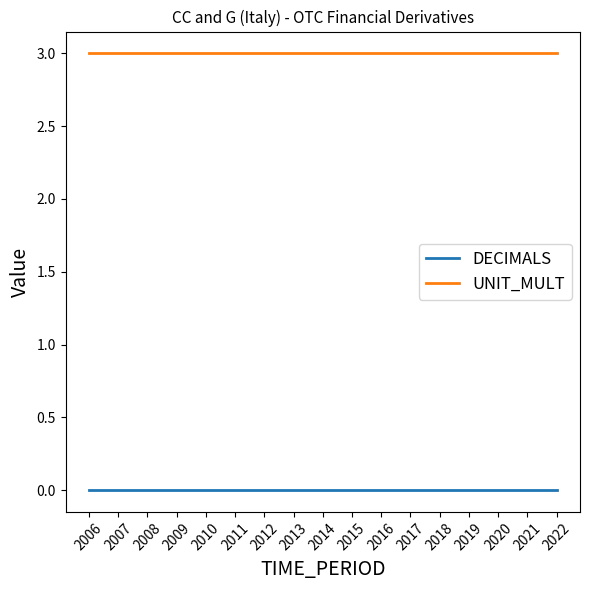

What is the highest value of the UNIT_MULT series?

3